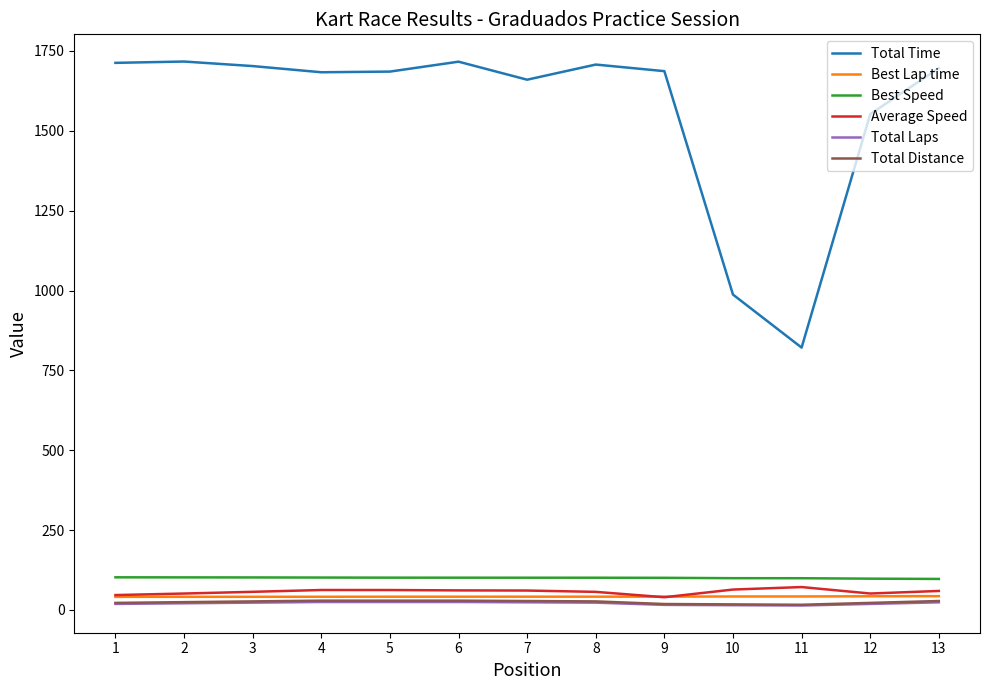

How many categories are shown in the chart?

13